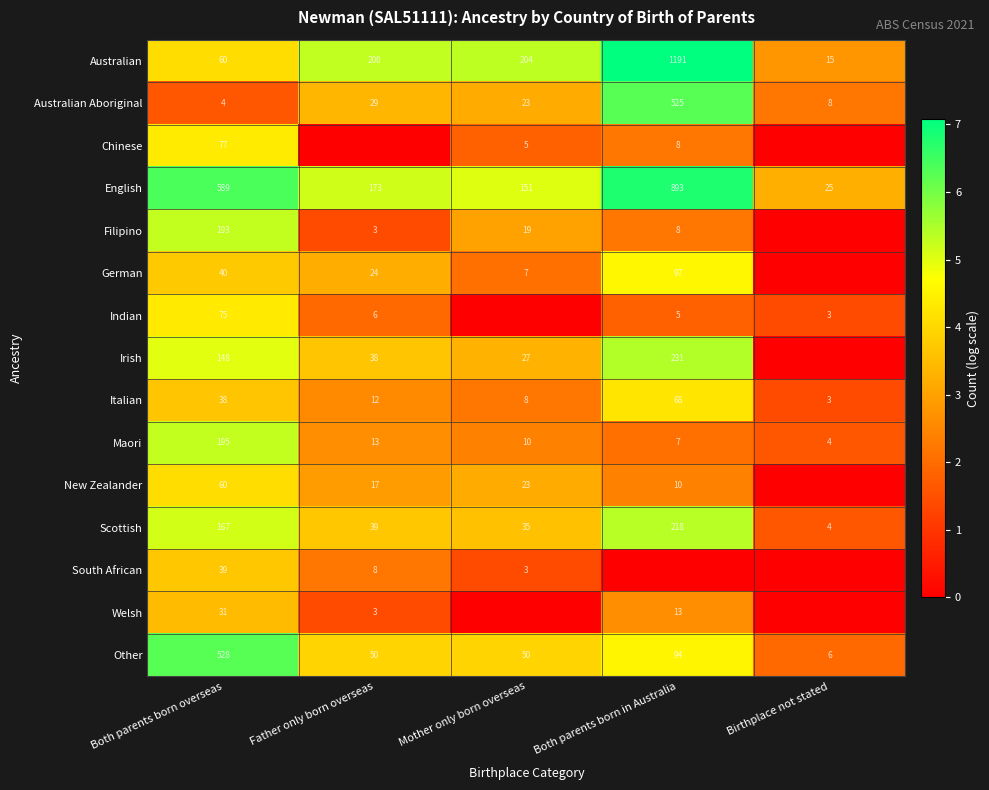

List the labels in order of English value, largest first.

Both parents born in Australia, Both parents born overseas, Father only born overseas, Mother only born overseas, Birthplace not stated